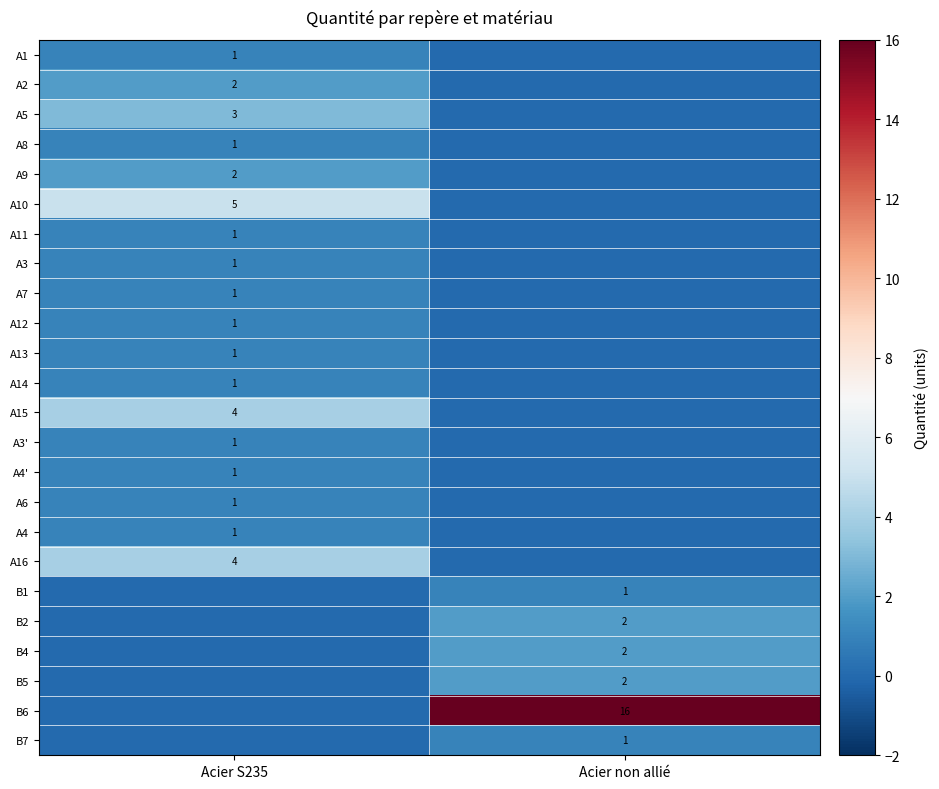

Is the value of A14 at Acier S235 greater than the value of A16 at Acier S235?

No